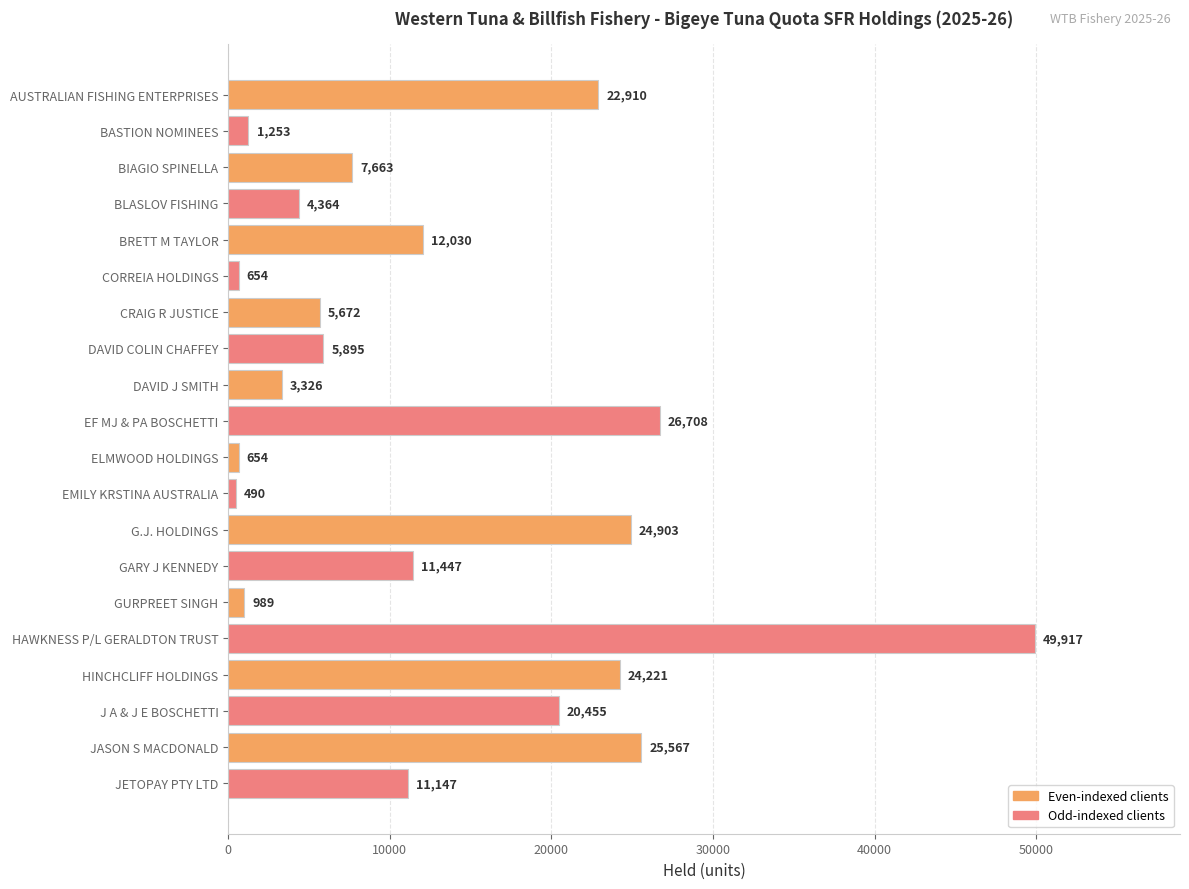

At which category does the chart reach its peak across all series?

HAWKNESS P/L GERALDTON TRUST